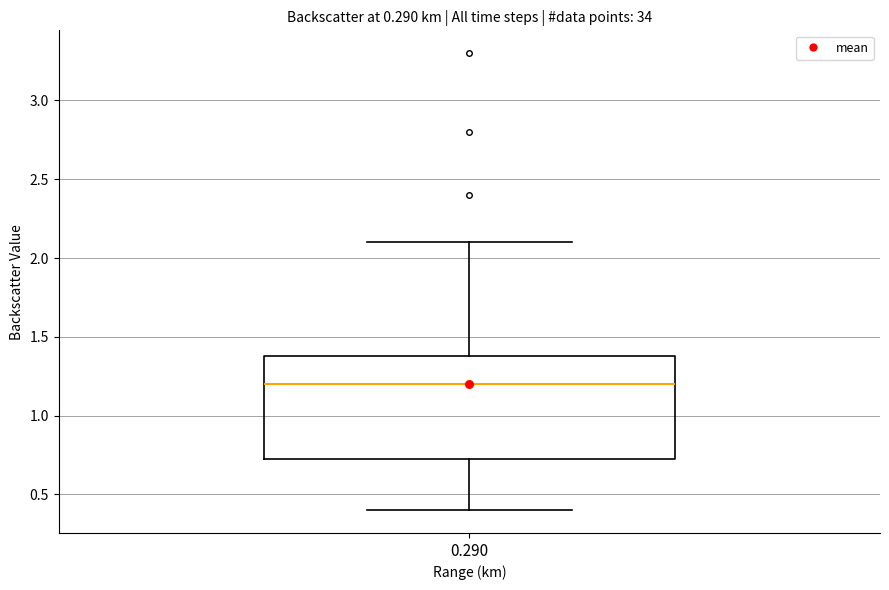

Where is the upper edge of the box at x = 0.290 on the y-axis? The values are not printed on the chart, so give them approximately, as read against the axis.

1.40